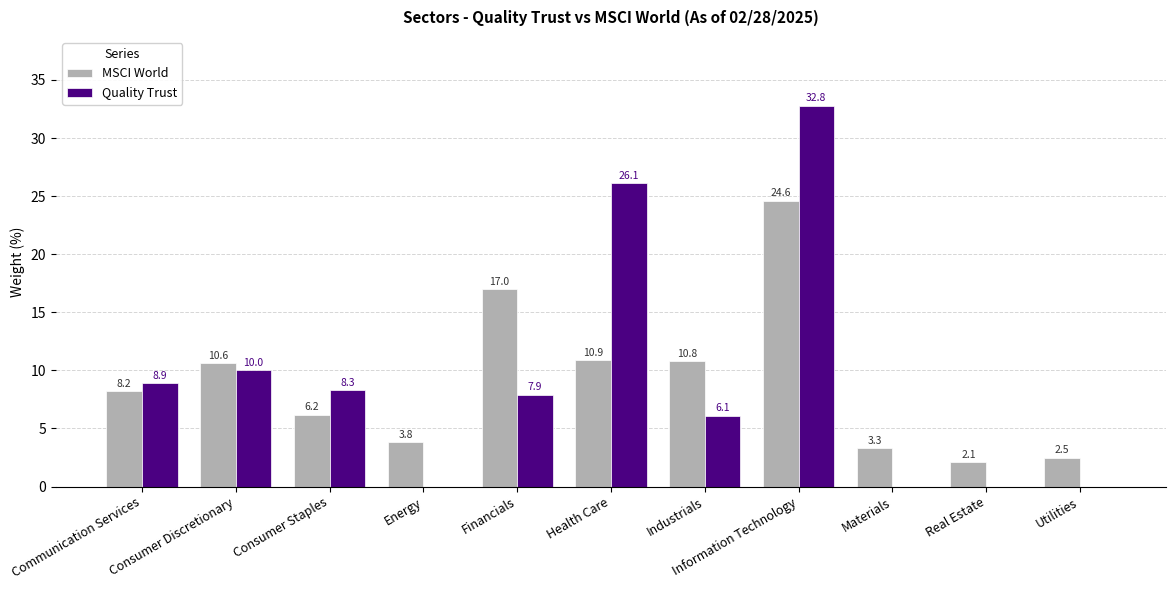

Is it true that MSCI World equals 4.3 at Utilities?

False